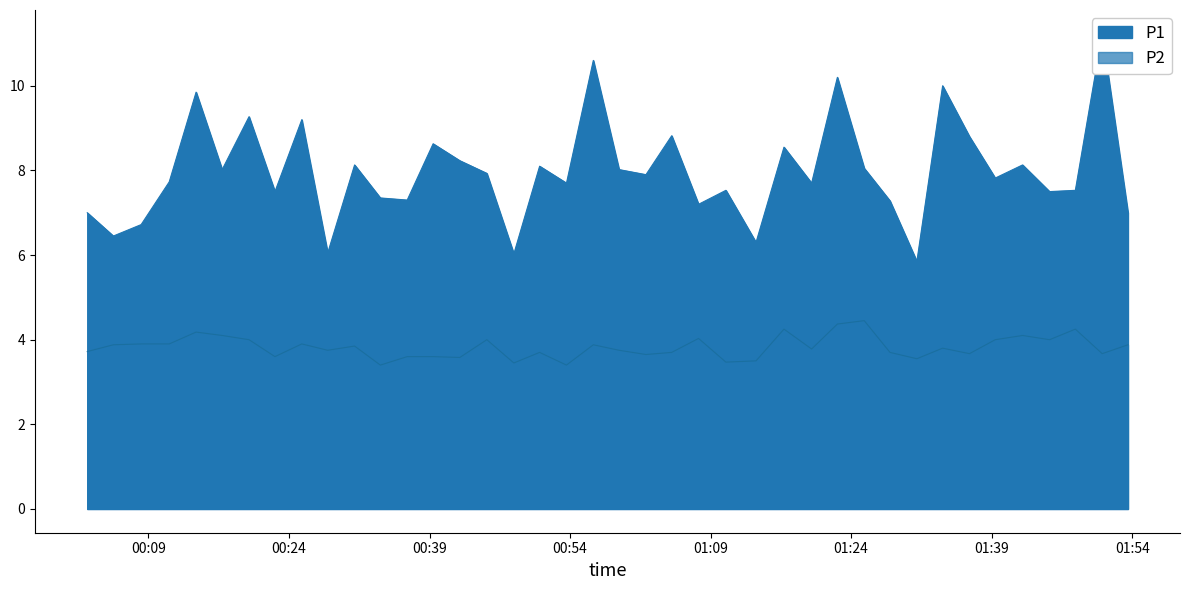

What is the highest value of the P2 series?

4.5